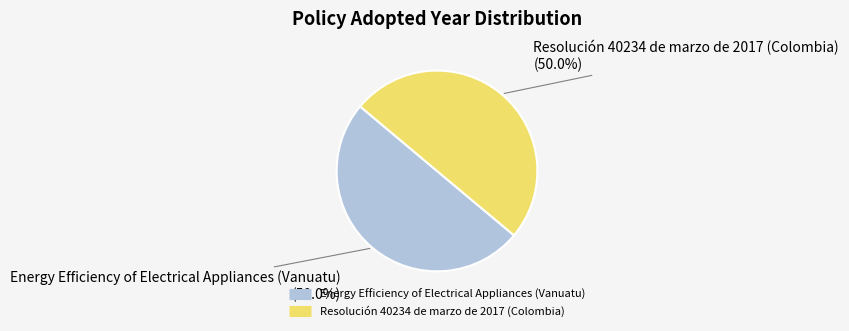

What is the total percentage of Energy Efficiency of Electrical Appliances (Vanuatu) and Resolución 40234 de marzo de 2017 (Colombia)?

100.0%